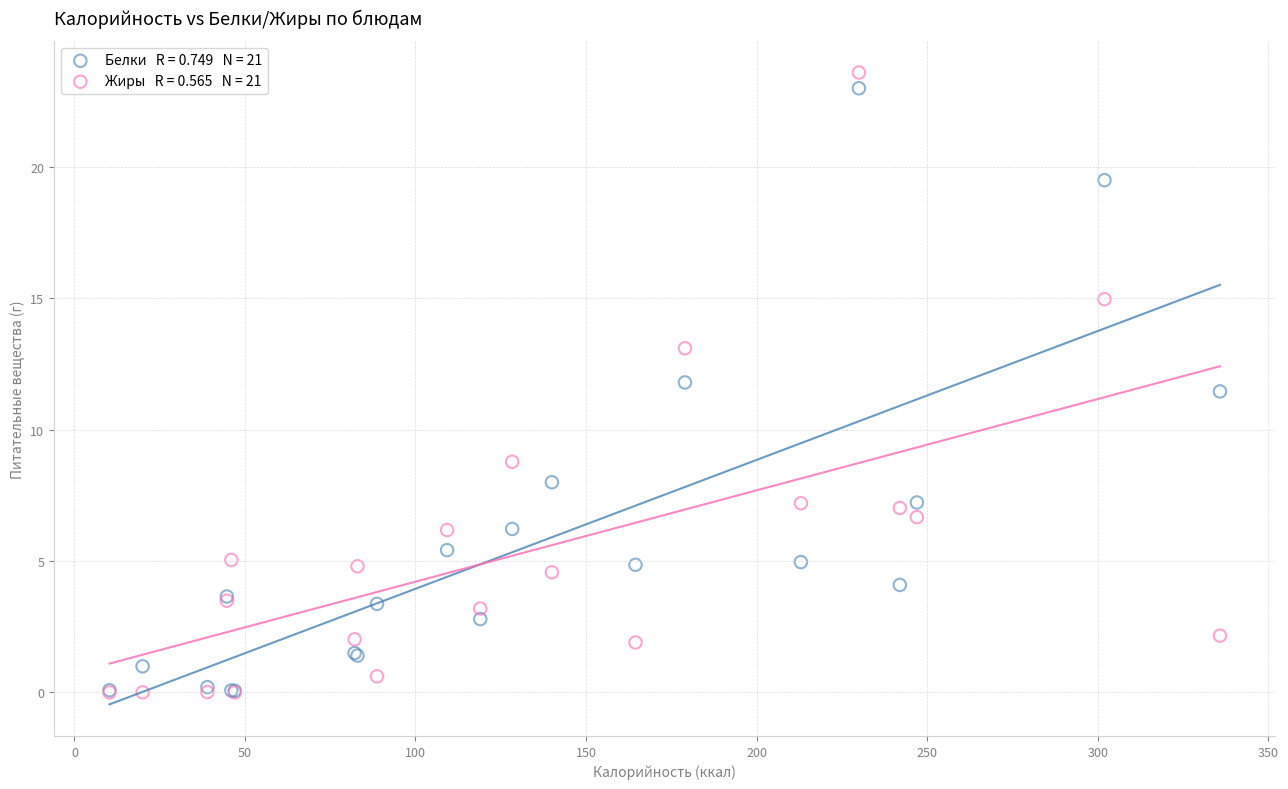

Across all series, what Y value is closest to 11?

11.5